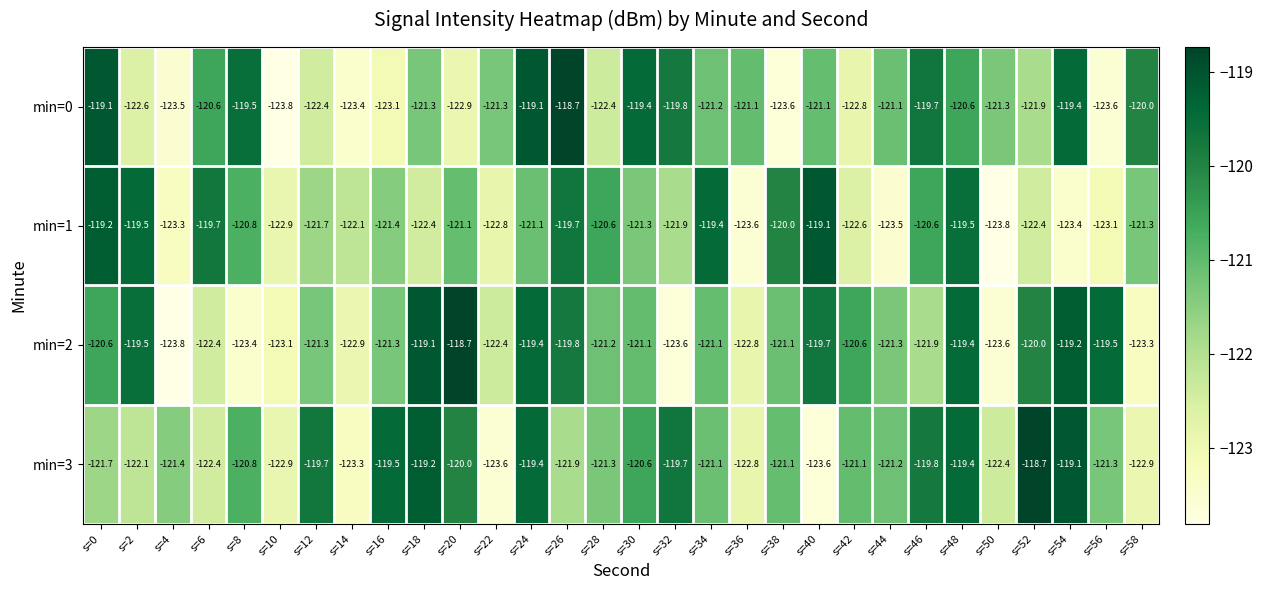

What is the maximum value for min=1?

-119.1